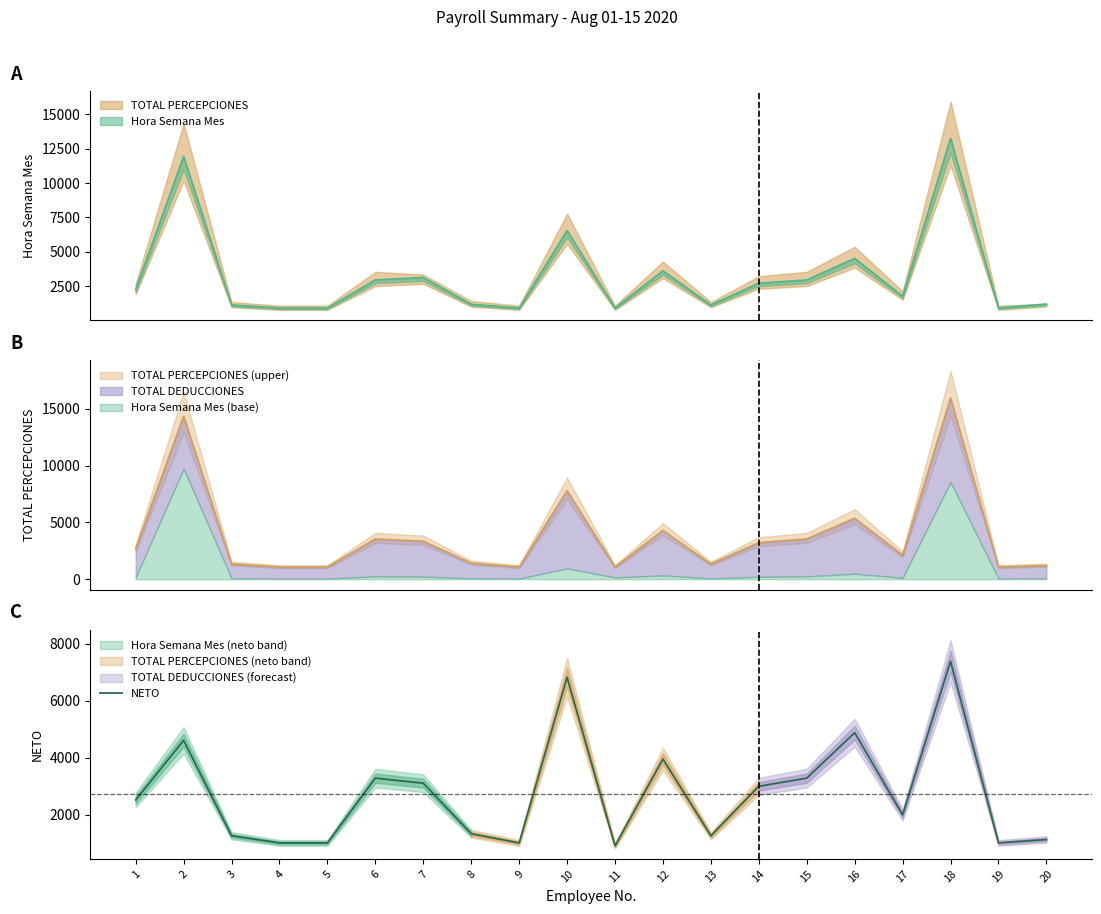

Reading right to left, transcribe all the data shown in this chart.

1137.4	1019.0	7392.0	2003.4	4886.0	3291.8	3004.8	1270.0	3961.2	915.0	6830.6	1018.8	1340.4	3113.4	3291.8	1019.0	1019.0	1270.2	4618.6	2525.8